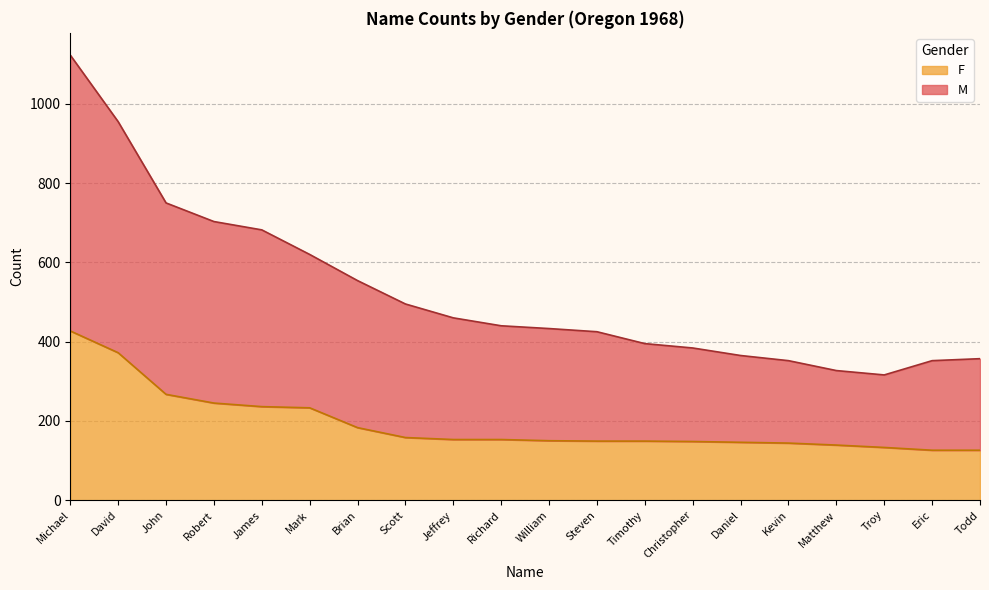

Count the number of categories in the chart.

20